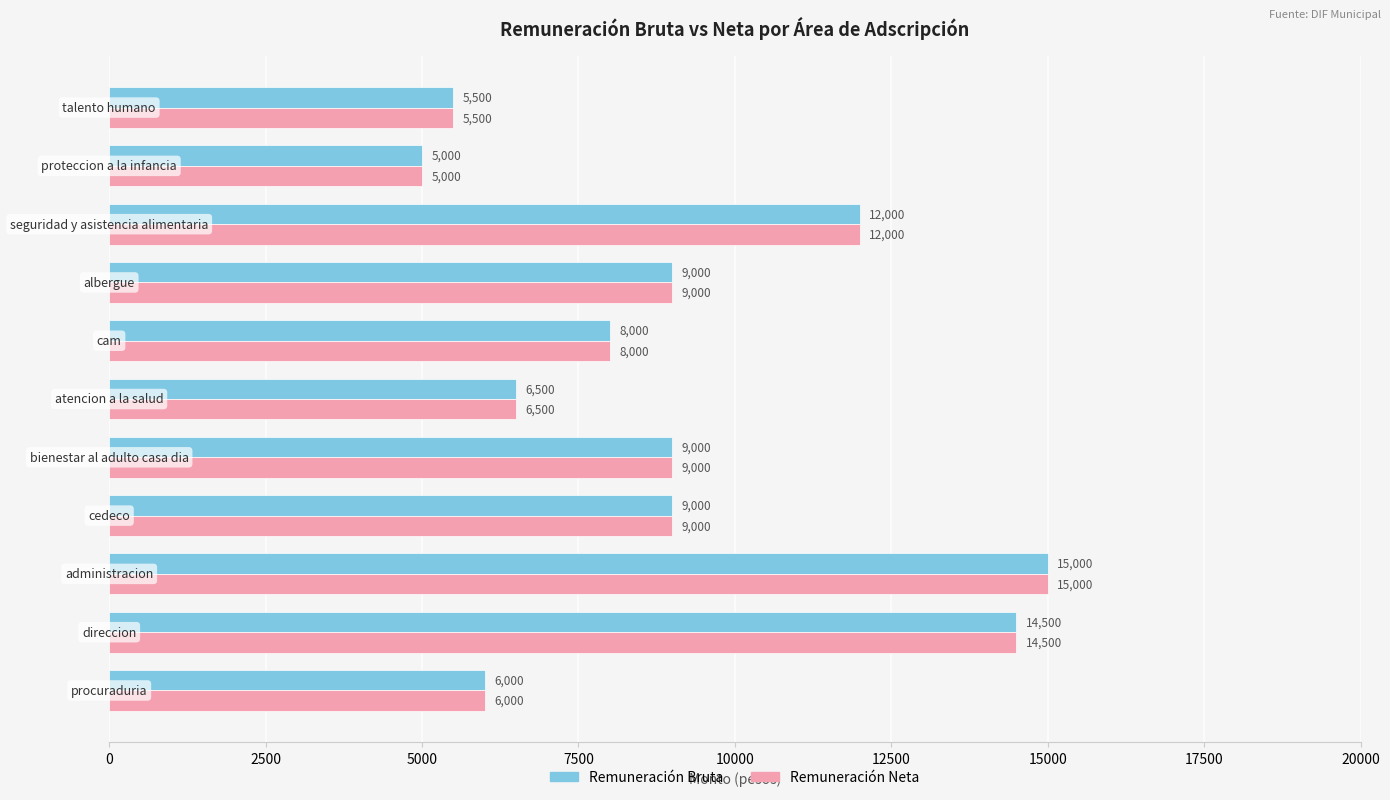

What is the smallest value displayed?

5000